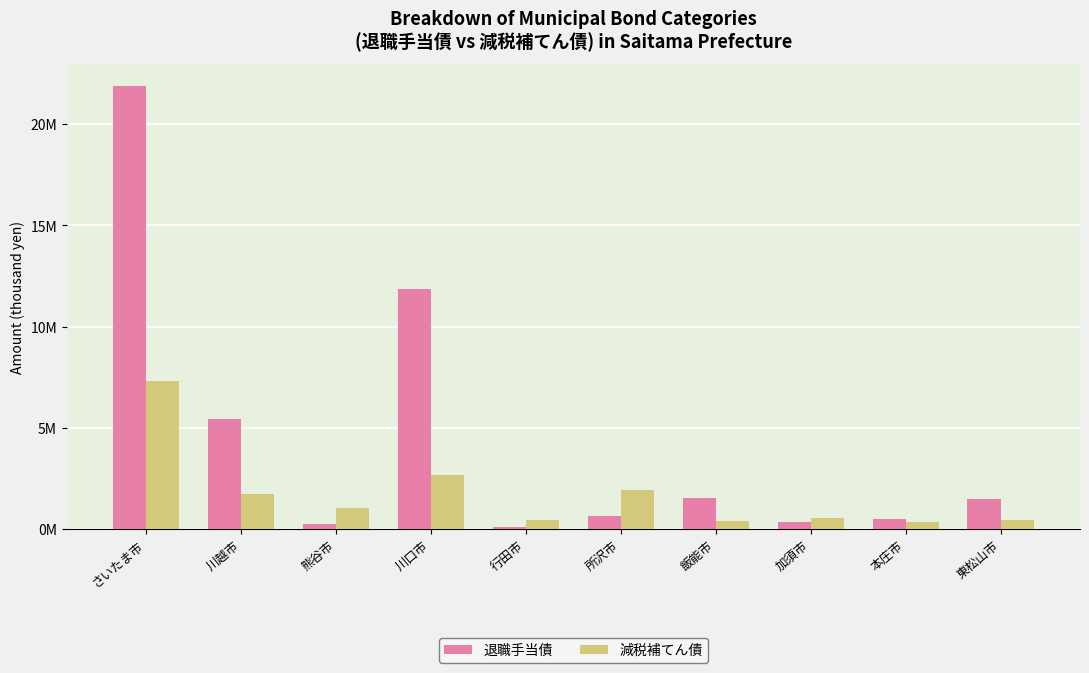

Rank the series at 所沢市 from highest to lowest value.

減税補てん債, 退職手当債